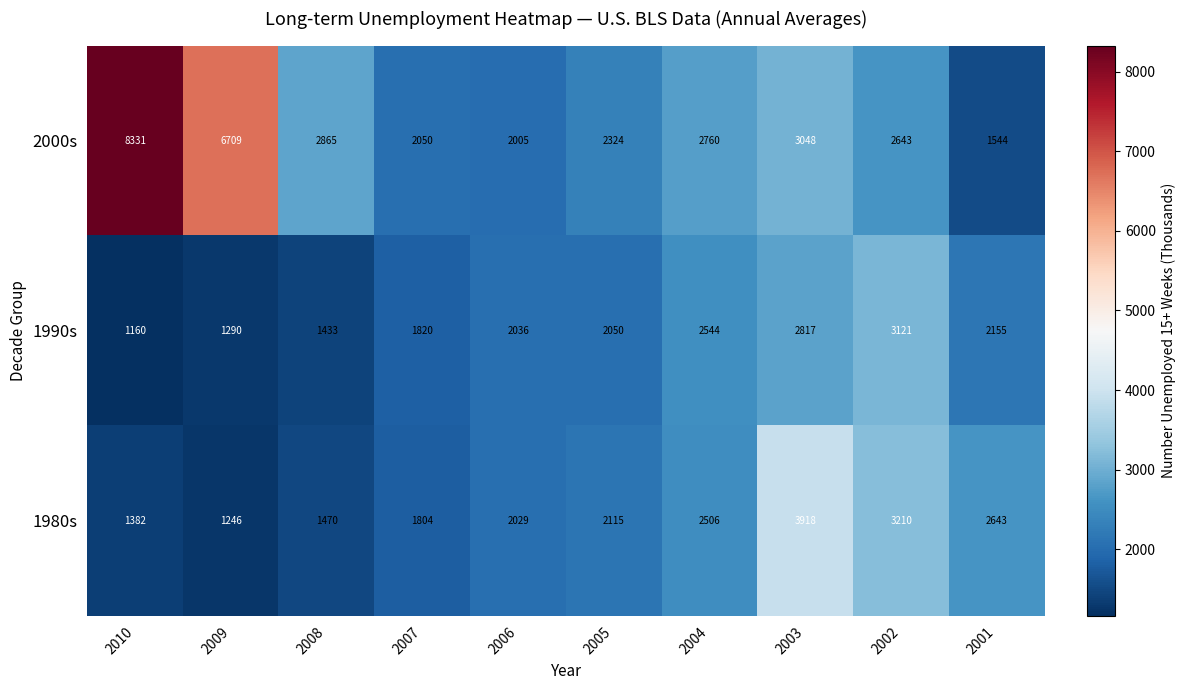

Rank the series at 2009 from lowest to highest value.

1980s, 1990s, 2000s